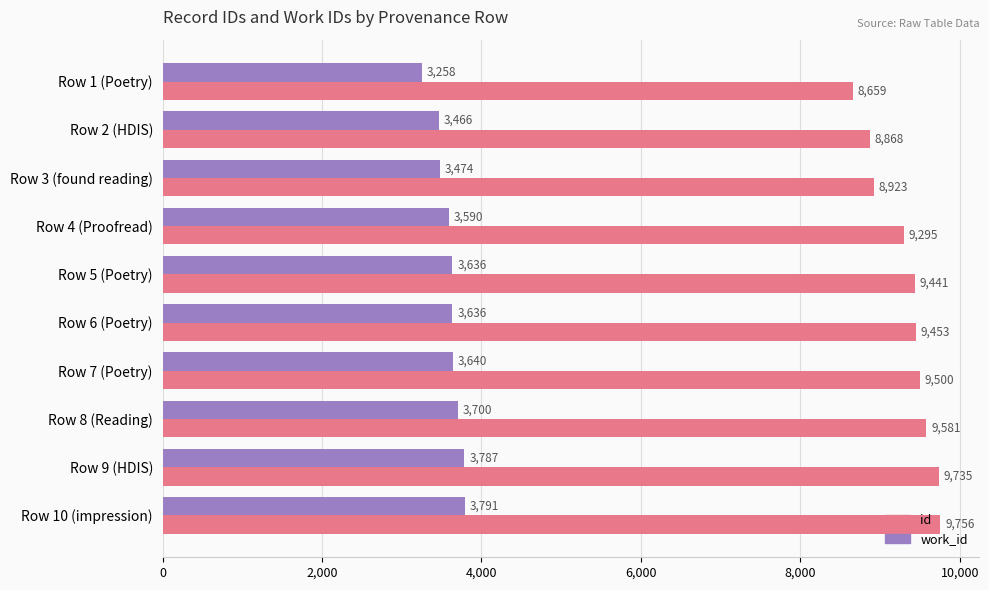

At which label is id closest to 9207?

Row 4 (Proofread)